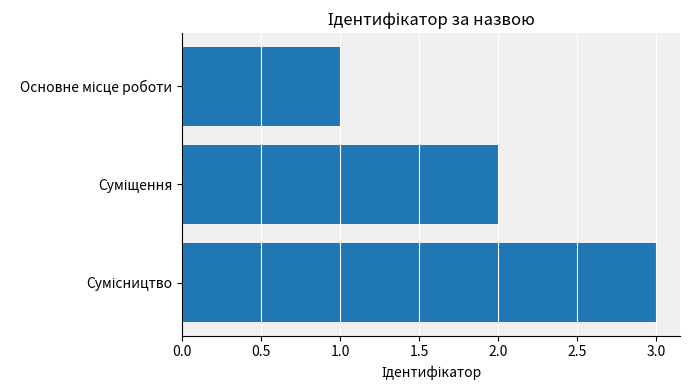

What is the sum of all values?

6